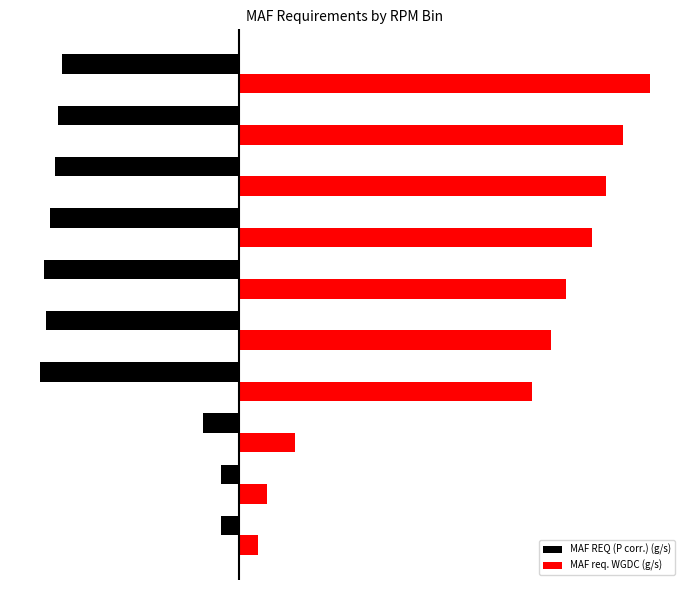

Which series has the largest range (max minus min)?

MAF req. WGDC (g/s)